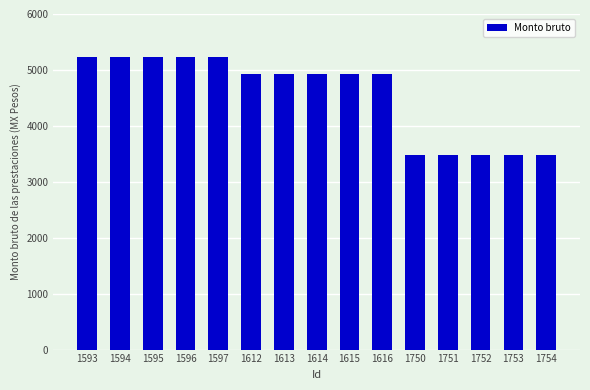

Which has a higher value, 1616 or 1594?

1594